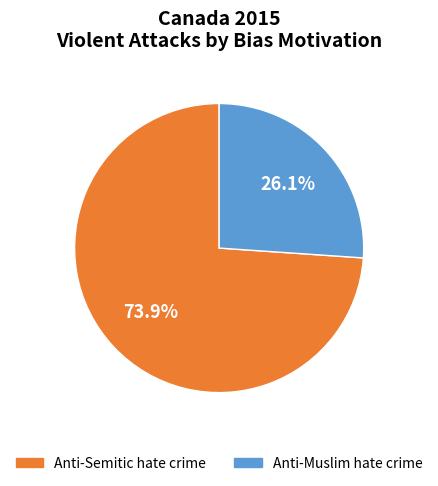

Is there a majority slice in this chart?

Yes